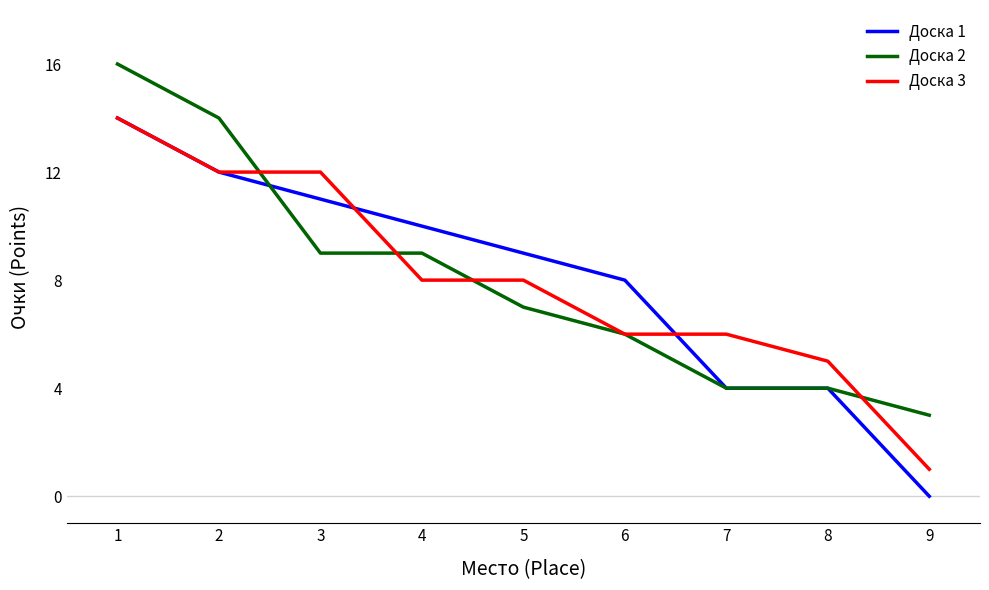

True or false: Доска 2 has a value of 5 at 4.

False